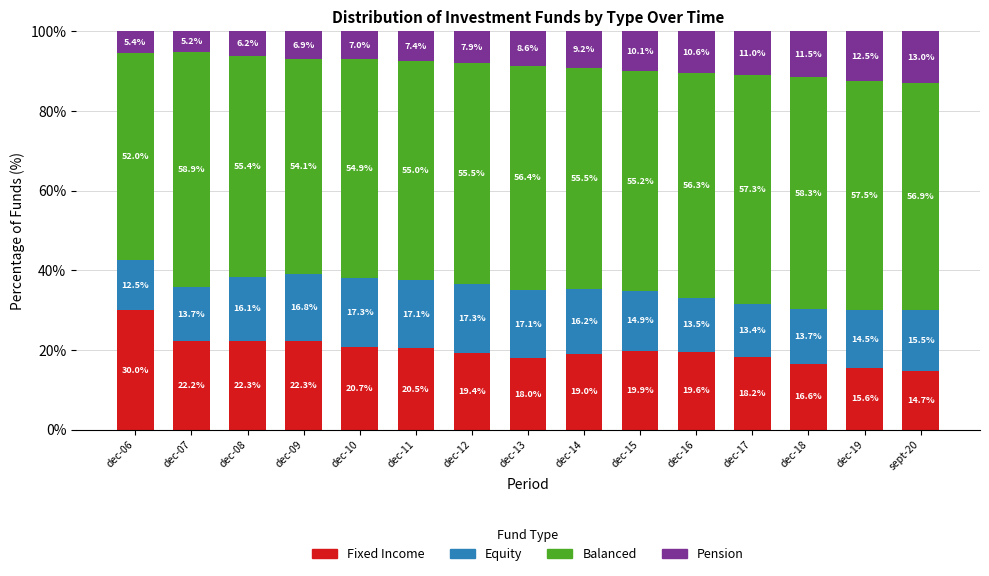

At which label is Fixed Income closest to 22?

dec-07